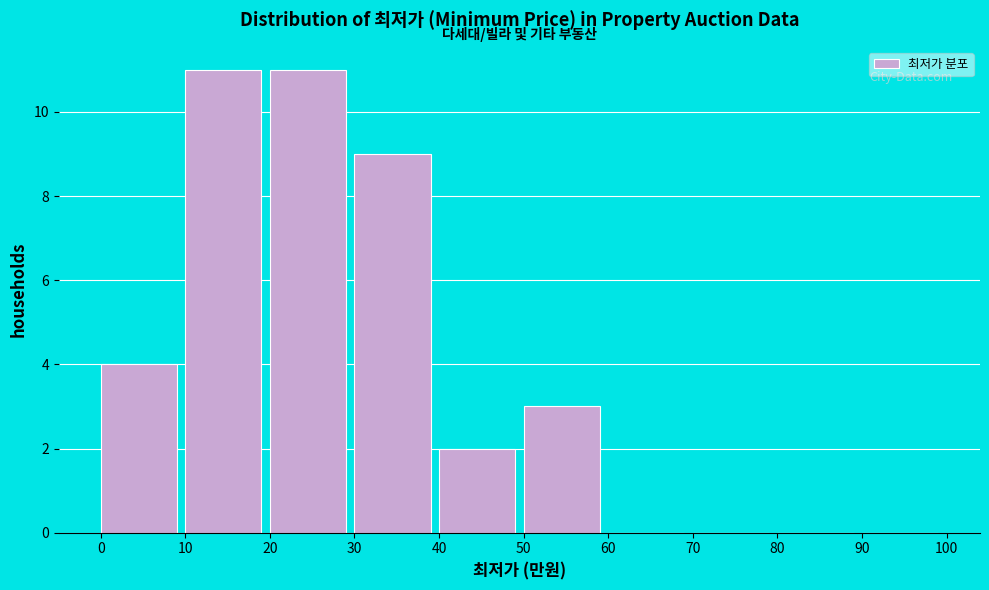

Reading right to left, transcribe all the data shown in this chart.

90=0	80=0	70=0	60=0	50=3	40=2	30=9	20=11	10=11	0=4